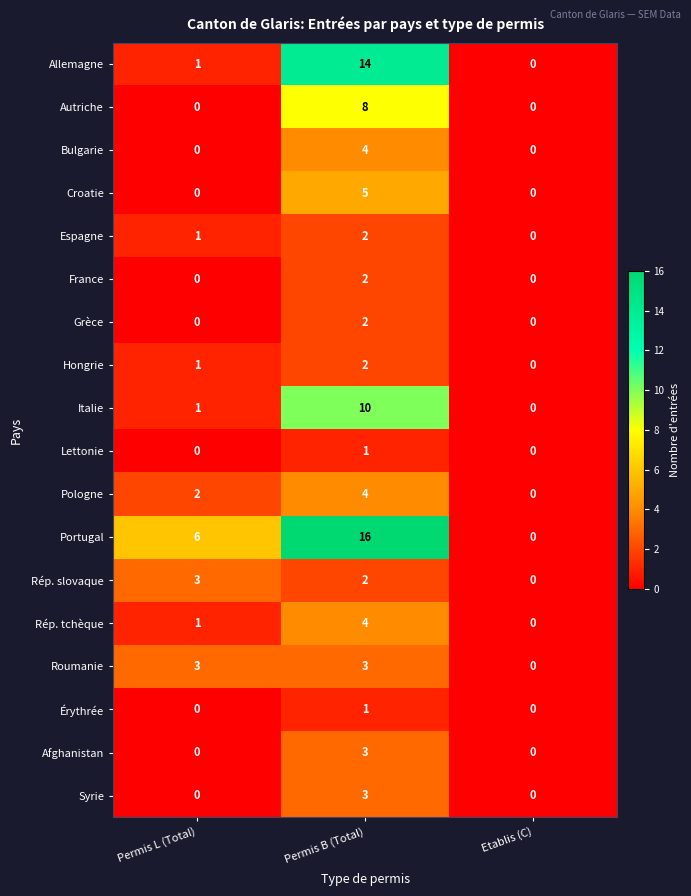

Which series has the largest range (max minus min)?

Portugal